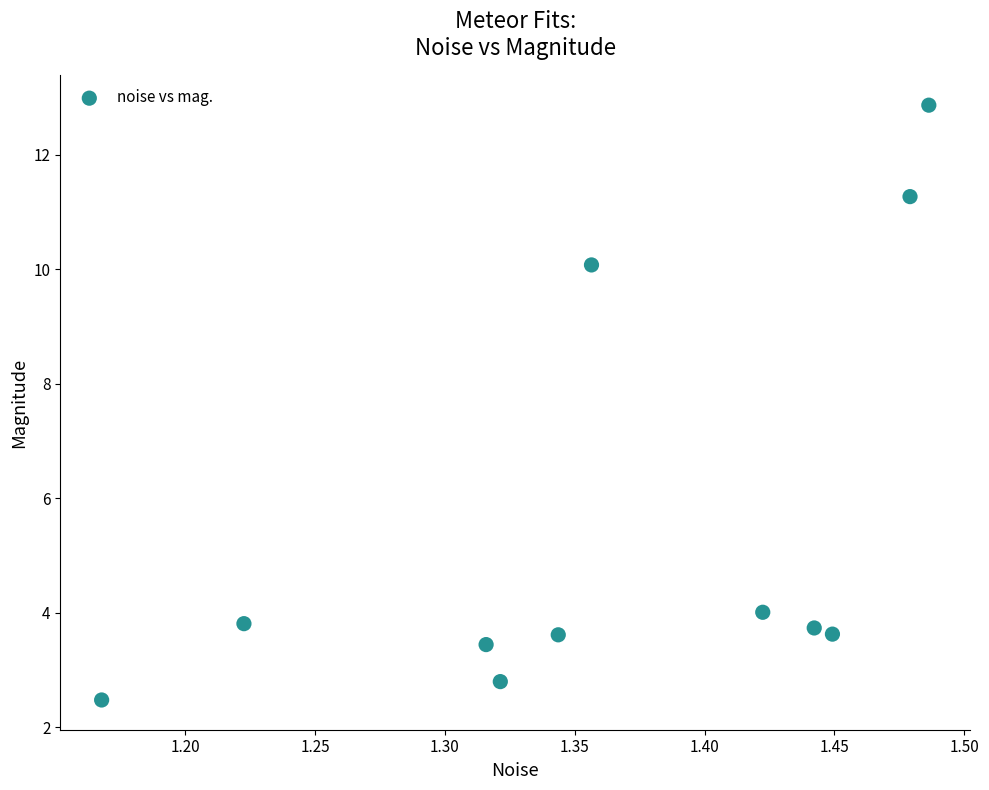

What is the average X value?

1.4